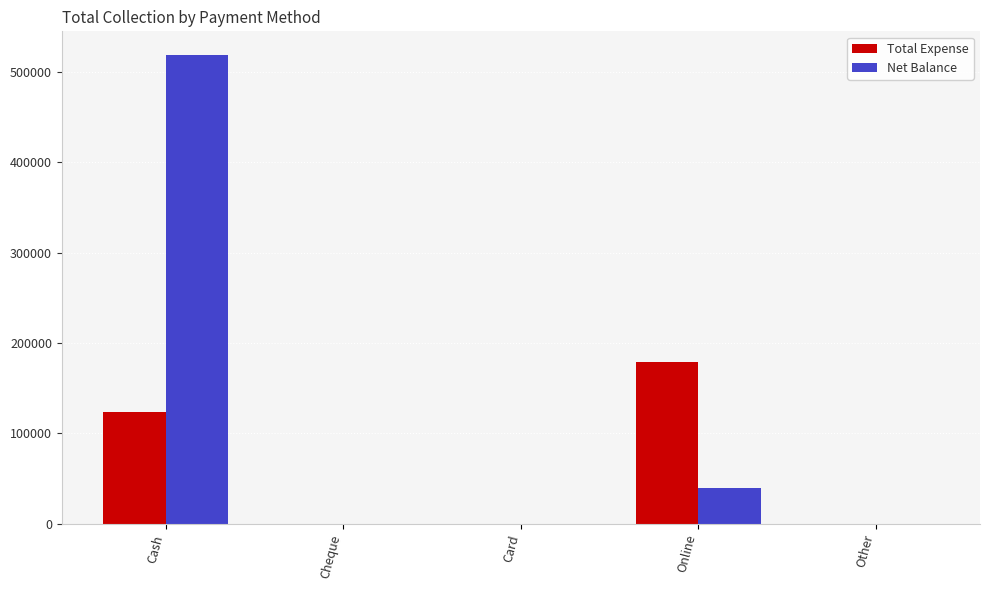

Is it true that Net Balance equals 62965 at Online?

False